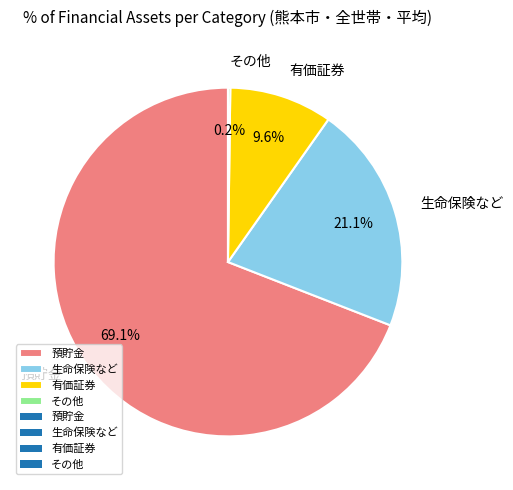

Is 預貯金 the majority of the pie?

Yes